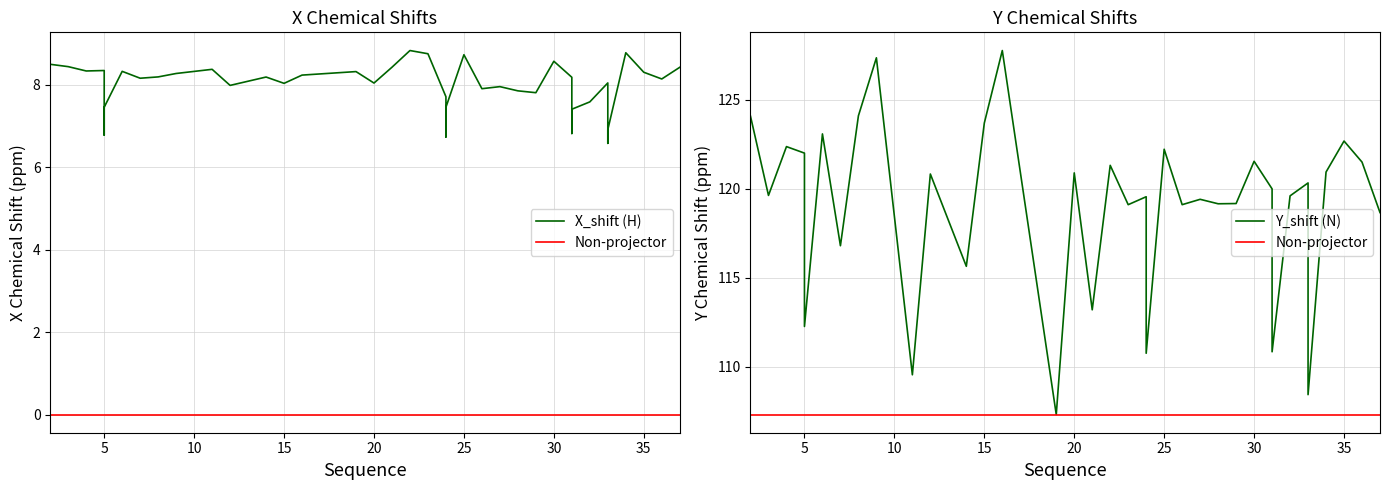

What is the sum of all Non-projector values?

4292.2